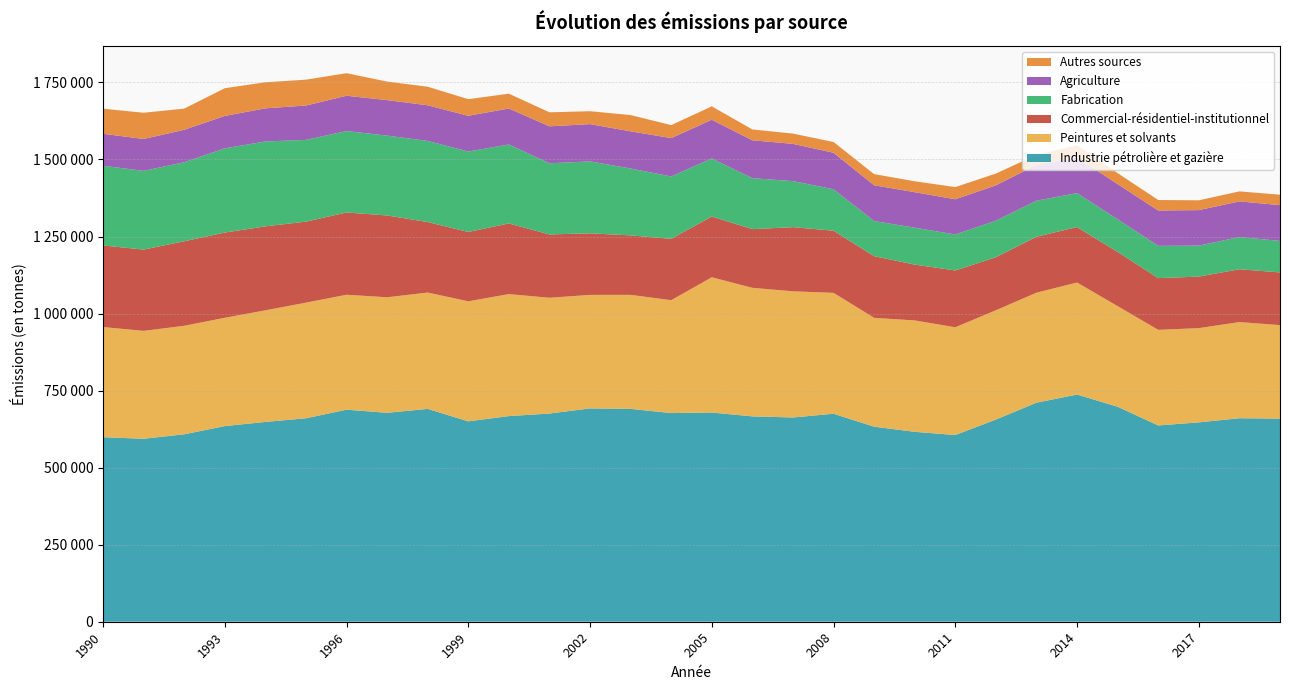

Reading left to right, list all the values displayed in this chart.

Industrie pétrolière et gazière: 1990=598806	1991=593742	1992=608191	1993=634841	1994=648379	1995=660239	1996=688077	1997=677990	1998=690677	1999=650268	2000=667338	2001=675580	2002=692319	2003=690731	2004=677083	2005=678909	2006=666411	2007=662808	2008=674969	2009=632897	2010=616295	2011=605834	2012=656156	2013=710838	2014=737226	2015=697652	2016=636914	2017=646962	2018=660398	2019=659084
Peintures et solvants: 1990=357545	1991=350041	1992=352165	1993=351431	1994=362117	1995=375191	1996=373007	1997=374914	1998=377511	1999=389499	2000=395880	2001=375698	2002=368360	2003=370005	2004=366358	2005=438852	2006=417117	2007=409435	2008=392295	2009=353280	2010=361453	2011=349737	2012=354610	2013=357005	2014=363560	2015=326479	2016=310225	2017=305822	2018=312040	2019=303424
Commercial-résidentiel-institutionnel: 1990=264709	1991=263861	1992=274200	1993=276598	1994=272524	1995=262895	1996=266916	1997=265429	1998=228860	1999=225054	2000=229254	2001=205532	2002=199683	2003=192995	2004=199127	2005=197146	2006=190494	2007=208192	2008=201525	2009=200048	2010=181160	2011=184312	2012=172022	2013=181596	2014=179864	2015=175794	2016=167886	2017=167162	2018=171428	2019=171024
Fabrication: 1990=258779	1991=255356	1992=256494	1993=273321	1994=275477	1995=265290	1996=264325	1997=259142	1998=263234	1999=261028	2000=256129	2001=230930	2002=233467	2003=217015	2004=202375	2005=188492	2006=165307	2007=149428	2008=134591	2009=114061	2010=119719	2011=116887	2012=118550	2013=116899	2014=110326	2015=105974	2016=104674	2017=100534	2018=104435	2019=102287
Agriculture: 1990=103573	1991=103621	1992=105301	1993=105106	1994=107492	1995=111492	1996=114512	1997=115212	1998=115638	1999=115952	2000=116863	2001=119864	2002=121009	2003=120560	2004=124492	2005=125619	2006=122988	2007=120864	2008=118484	2009=116088	2010=115283	2011=114208	2012=114752	2013=116163	2014=115389	2015=114209	2016=114744	2017=115247	2018=115727	2019=116036
Autres sources: 1990=81513	1991=85115	1992=68704	1993=89989	1994=84597	1995=83981	1996=73272	1997=60170	1998=60178	1999=53950	2000=48180	2001=45554	2002=41836	2003=52864	2004=42191	2005=43423	2006=35149	2007=33329	2008=34910	2009=36163	2010=35393	2011=39491	2012=38327	2013=32453	2014=39659	2015=35620	2016=34075	2017=31844	2018=32444	2019=33972